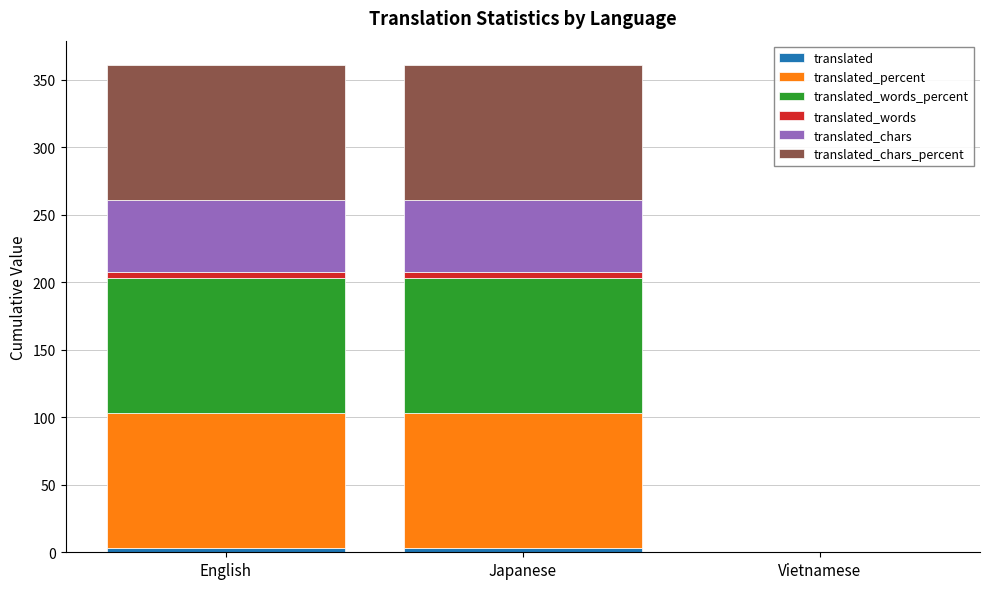

Count the number of data series in this chart.

6